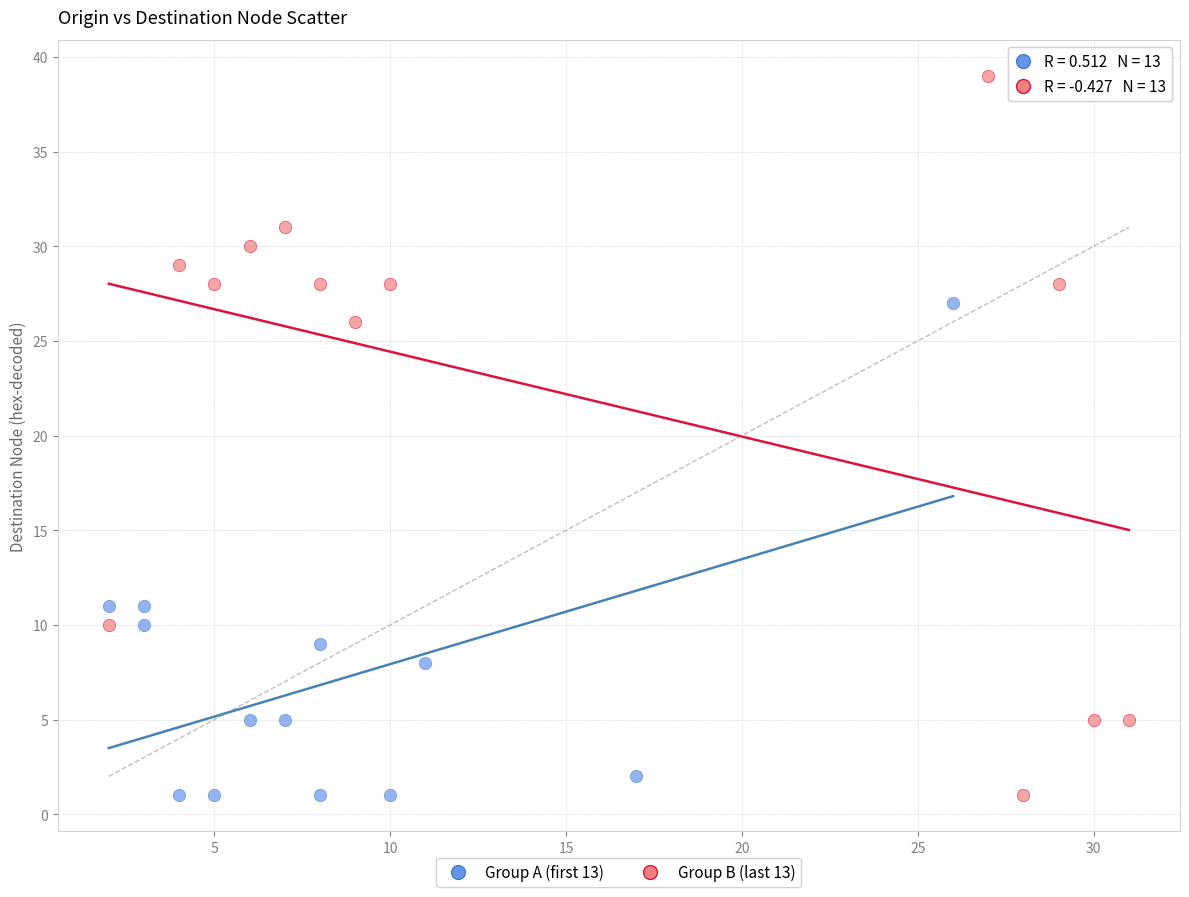

What are all the series names shown in the legend?

Group A (first 13), Group B (last 13)